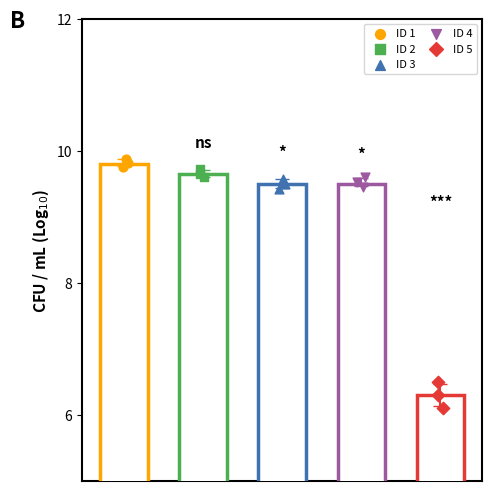

Between 1 and 11, which is larger?

11